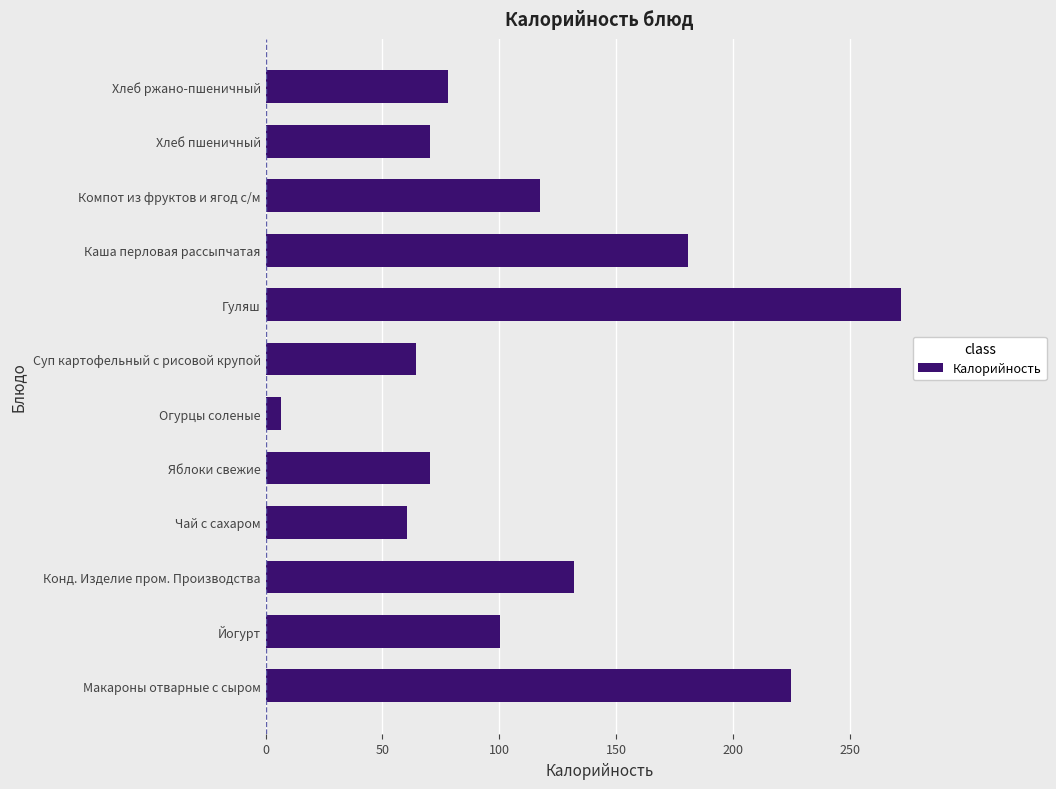

What is the greatest value displayed?

272.0